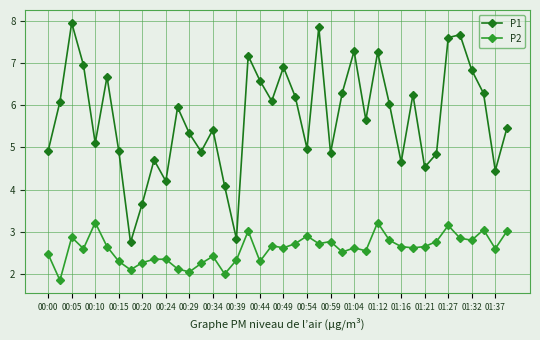

At how many categories does at least one series exceed 4?

37